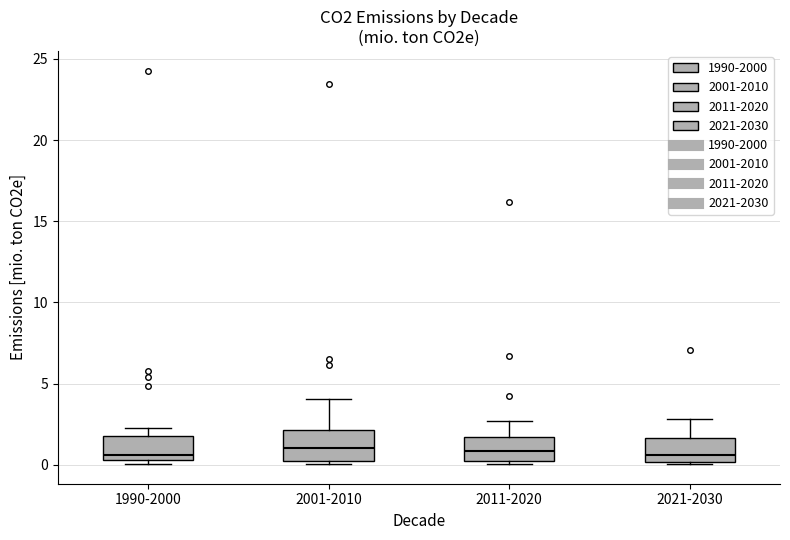

Reading left to right, transcribe this box plot: for each box, give where its median line is, the range the box spans, and where its two whiskers end, as read against the y-axis. The values are not printed on the chart, so give them approximately, as read against the axis.

1990-2000: median 0.5 (just above the box's lower edge), box 0.5 to 2.0, whiskers 0.0 to 2.5
2001-2010: median 1.0, box 0.0 to 2.0, whiskers 0.0 to 4.0
2011-2020: median 1.0, box 0.5 to 1.5, whiskers 0.0 to 2.5
2021-2030: median 0.5, box 0.0 to 1.5, whiskers 0.0 to 3.0